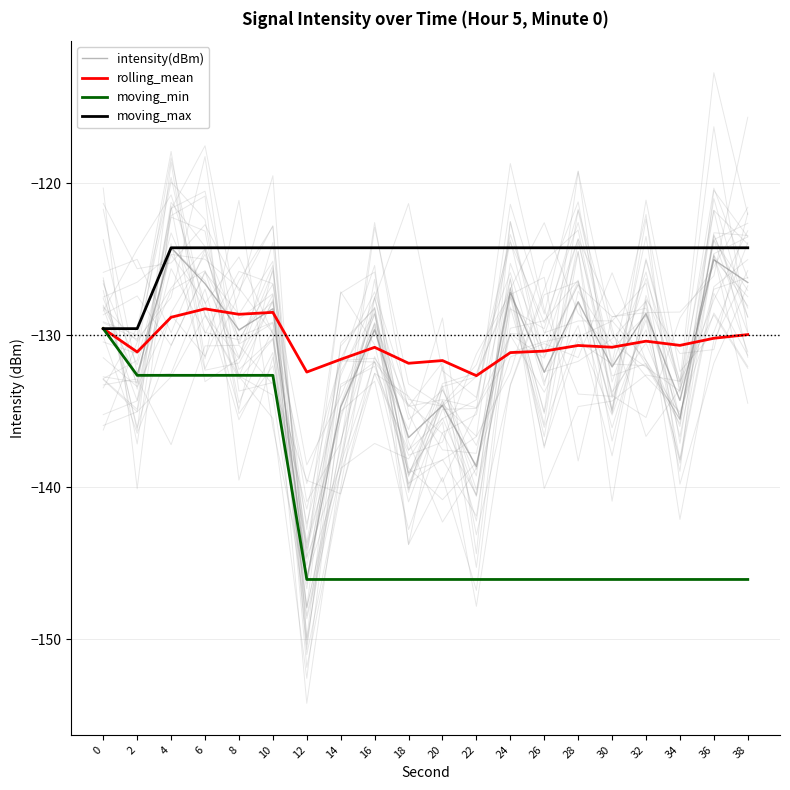

What value does the rolling_mean series have at 38?

-130.0